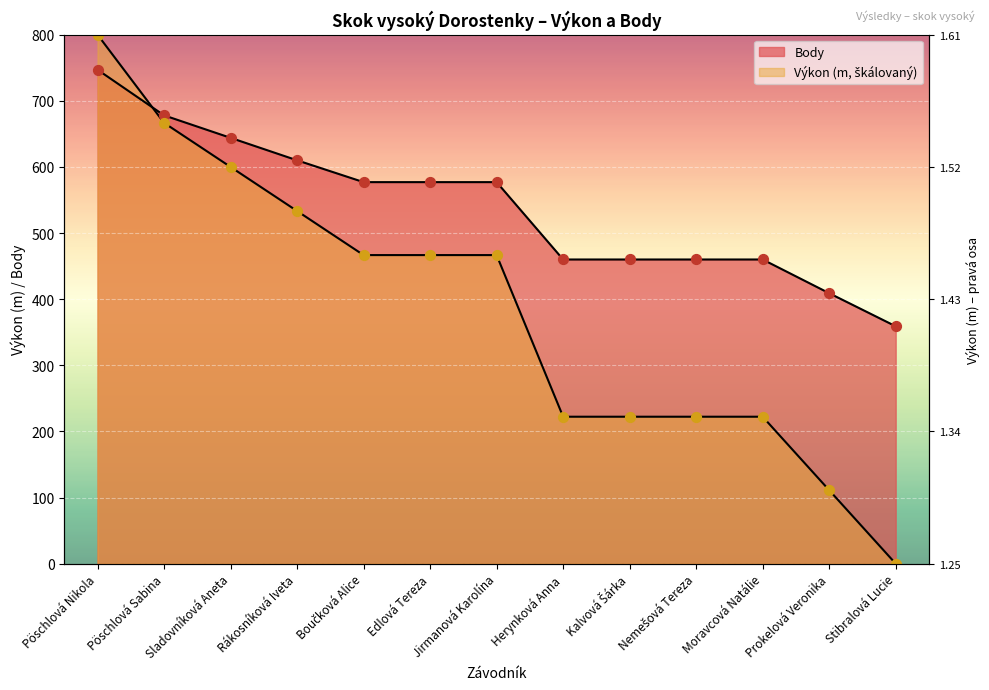

At which category is the sum across all series the highest?

Pöschlová Nikola